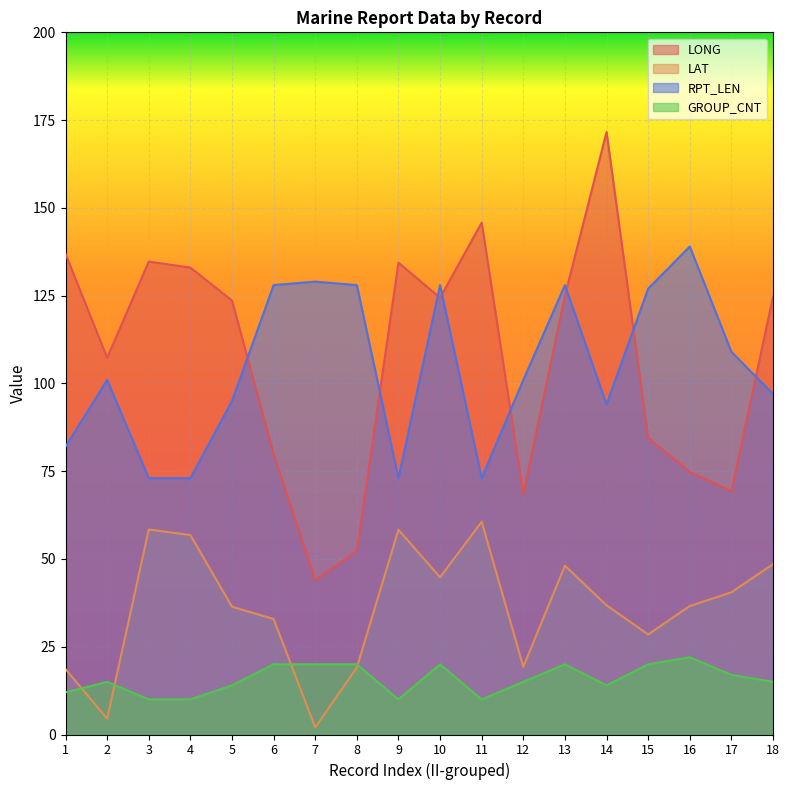

What is the value of the GROUP_CNT point at the 11th from the left?

10.0